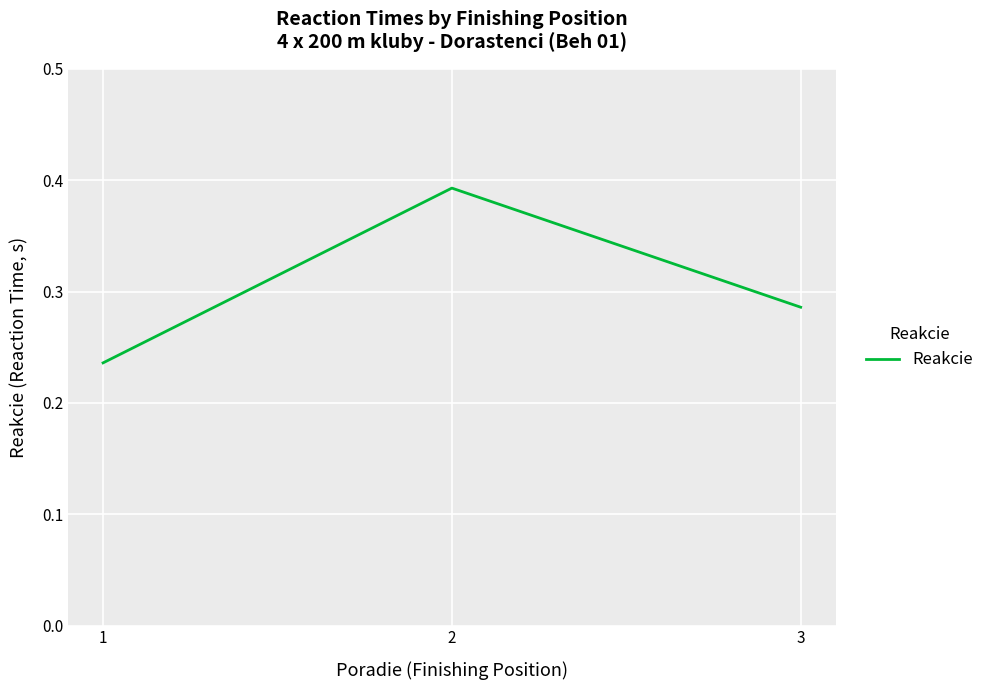

What is the sum of the values at 1 and 2?

0.6